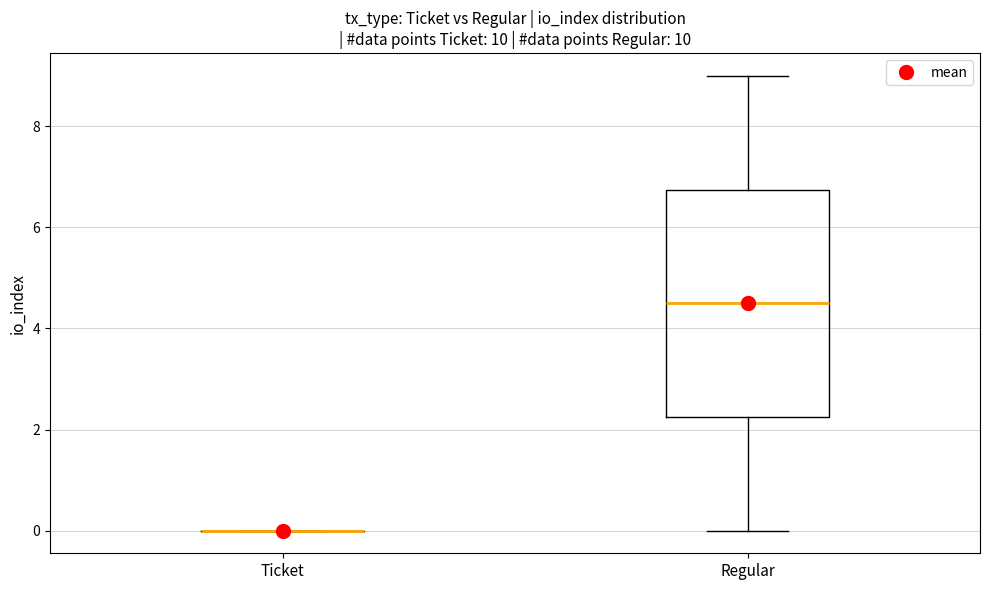

Where does the median line of the box for Regular sit on the y-axis? The values are not printed on the chart, so give them approximately, as read against the axis.

4.6